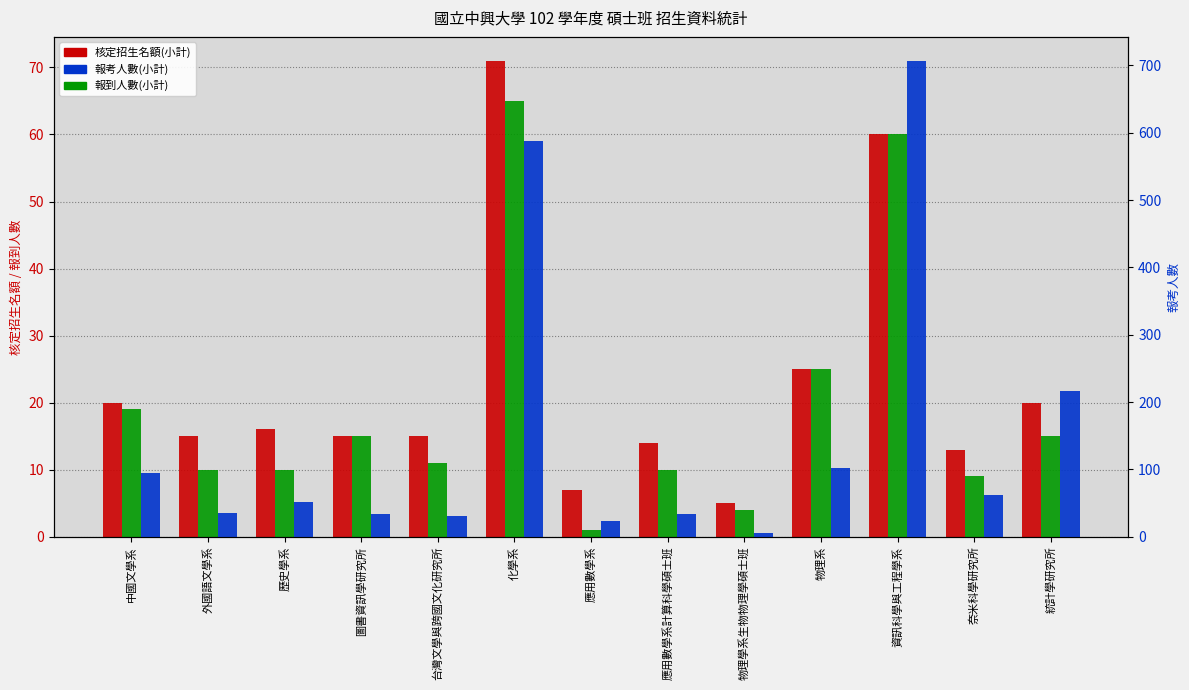

How many groups of bars are there?

13